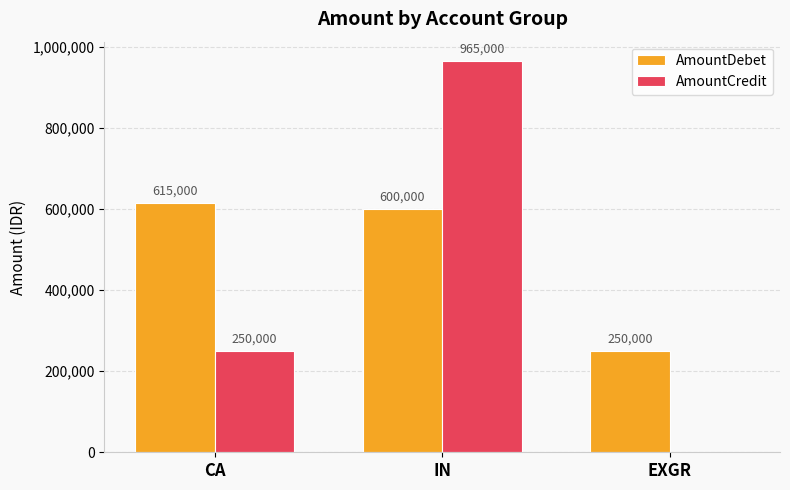

Between IN and EXGR, which series saw the biggest shift?

AmountCredit